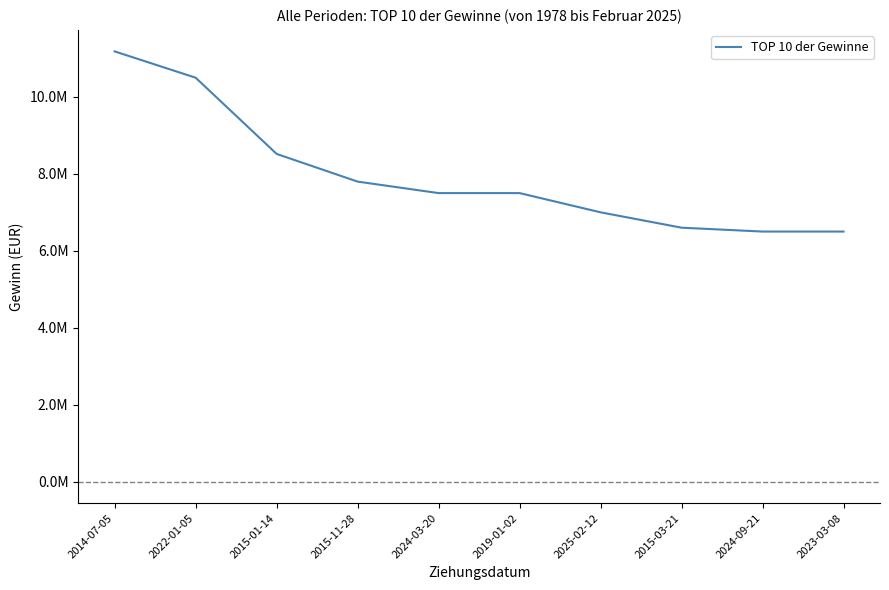

Reading left to right, transcribe all the data shown in this chart.

11183816	10500000	8518316	7798608	7500000	7500000	7000000	6600619	6500000	6500000